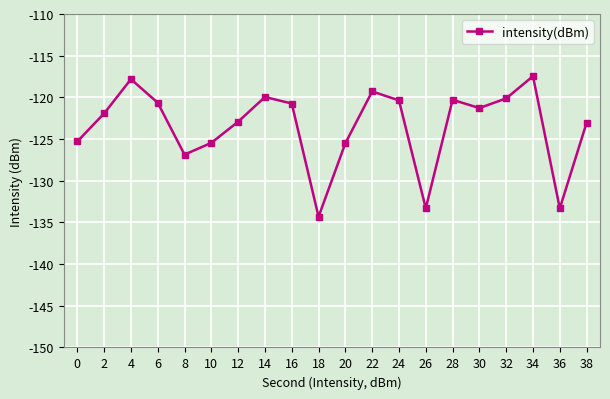

What is the value of the 4th point from the left?

-120.6